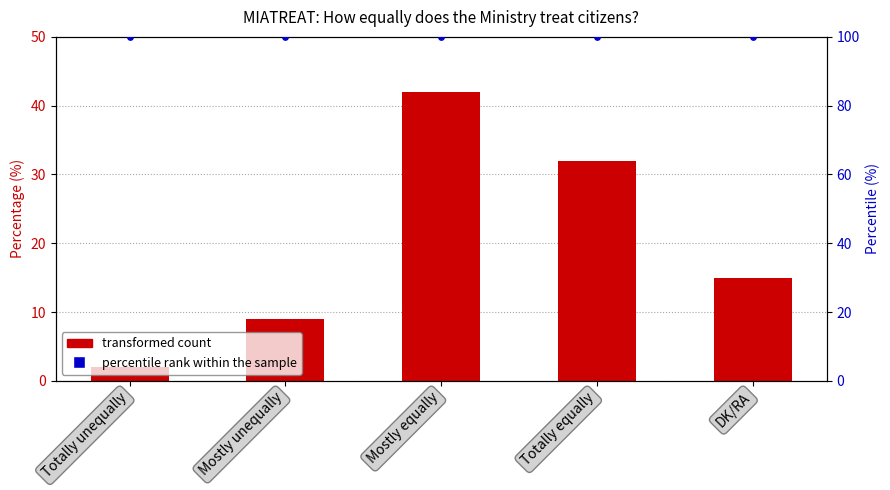

At which category is the sum across all series the highest?

Mostly equally